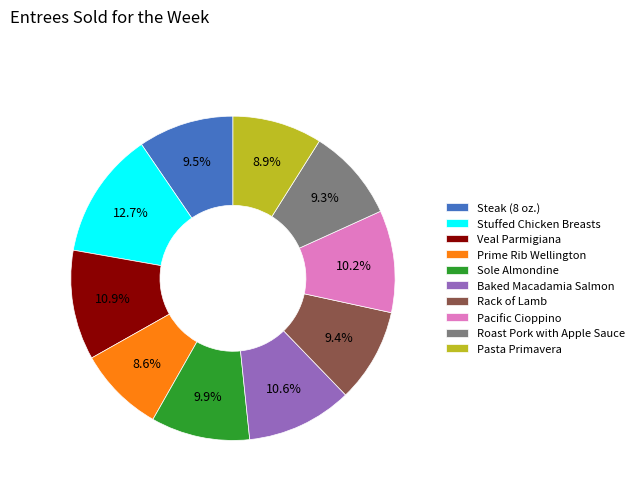

To the nearest percent, what is the difference between the largest and smallest slice percentages?

4%